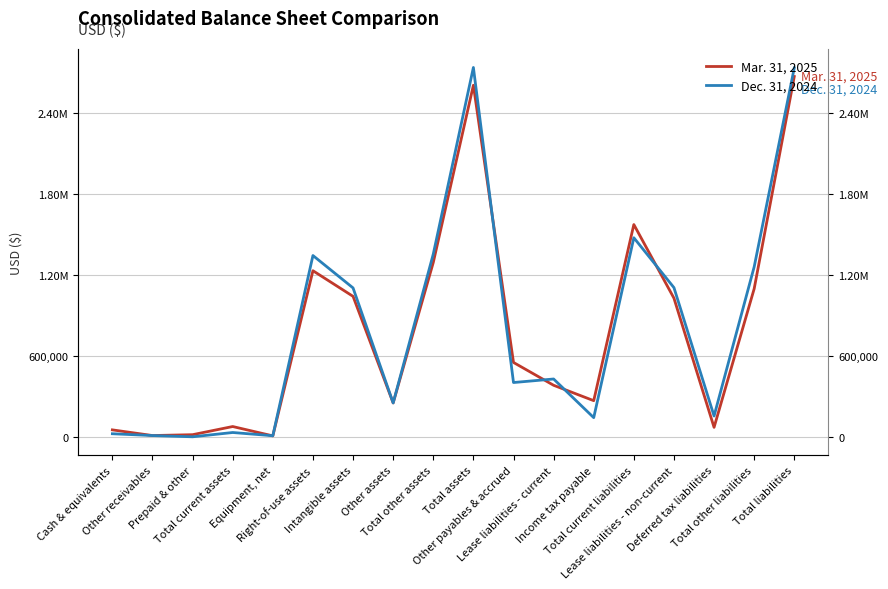

What is the label of the 4th point from the left?

Total current assets